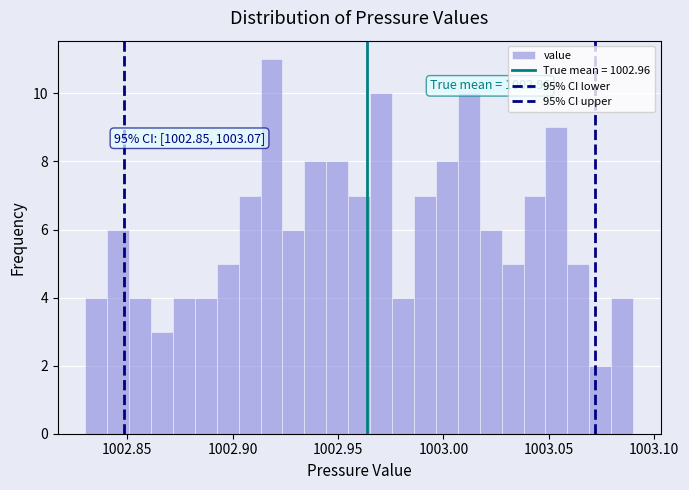

Around what value on the x-axis is the tallest bar? Give the approximate position of its centre, as read against the axis.

1002.920